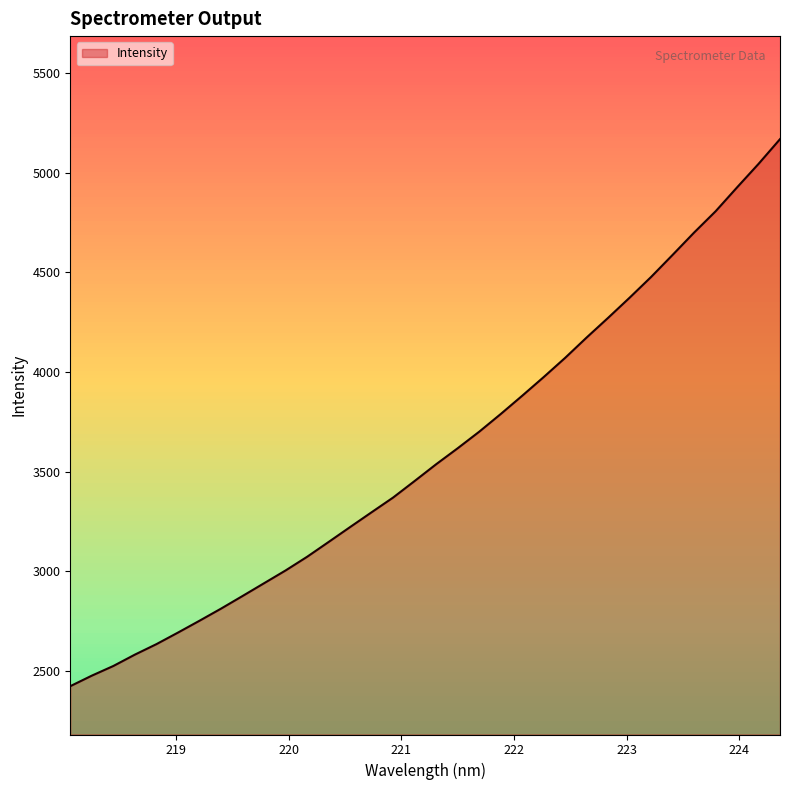

What is the difference between the maximum and minimum values?

2744.2